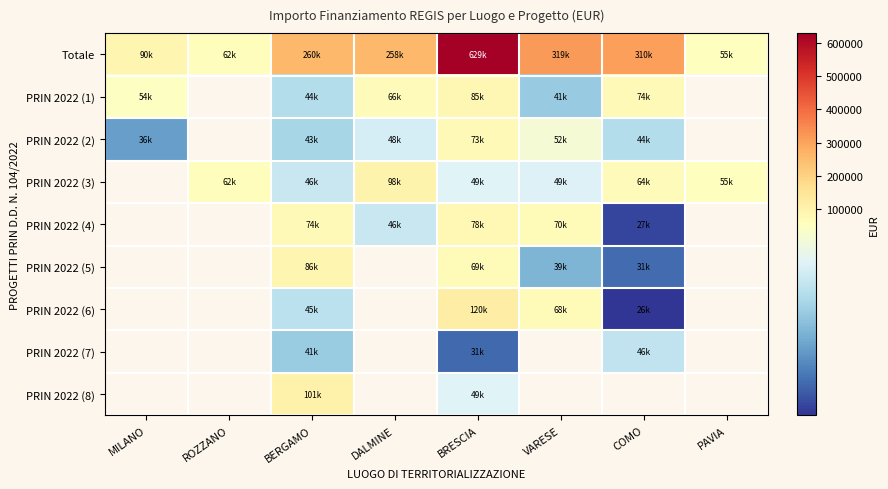

Is the value of PRIN 2022 (3) at BERGAMO greater than the value of PRIN 2022 (7) at ROZZANO?

No